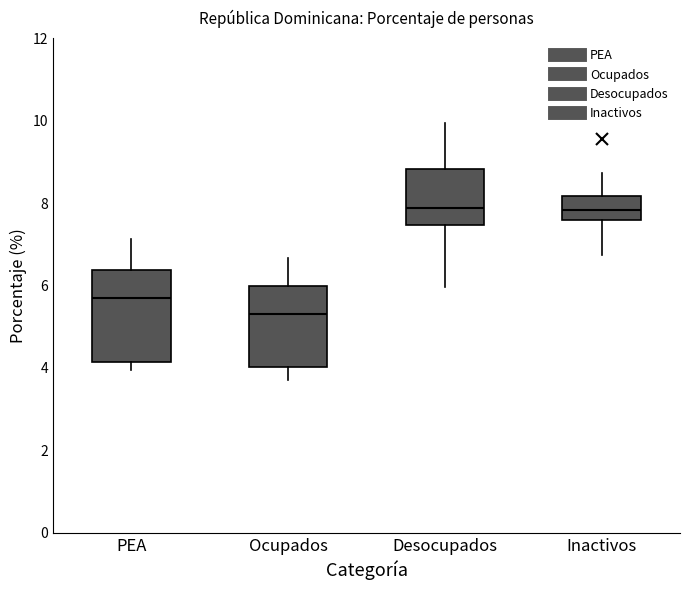

Reading left to right, transcribe this box plot: for each box, give where its median line is, the range the box spans, and where its two whiskers end, as read against the y-axis. The values are not printed on the chart, so give them approximately, as read against the axis.

PEA: median 5.6, box 4.2 to 6.4, whiskers 4.0 to 7.2
Ocupados: median 5.2, box 4.0 to 6.0, whiskers 3.6 to 6.6
Desocupados: median 7.8, box 7.4 to 8.8, whiskers 6.0 to 10.0
Inactivos: median 7.8, box 7.6 to 8.2, whiskers 6.8 to 8.8